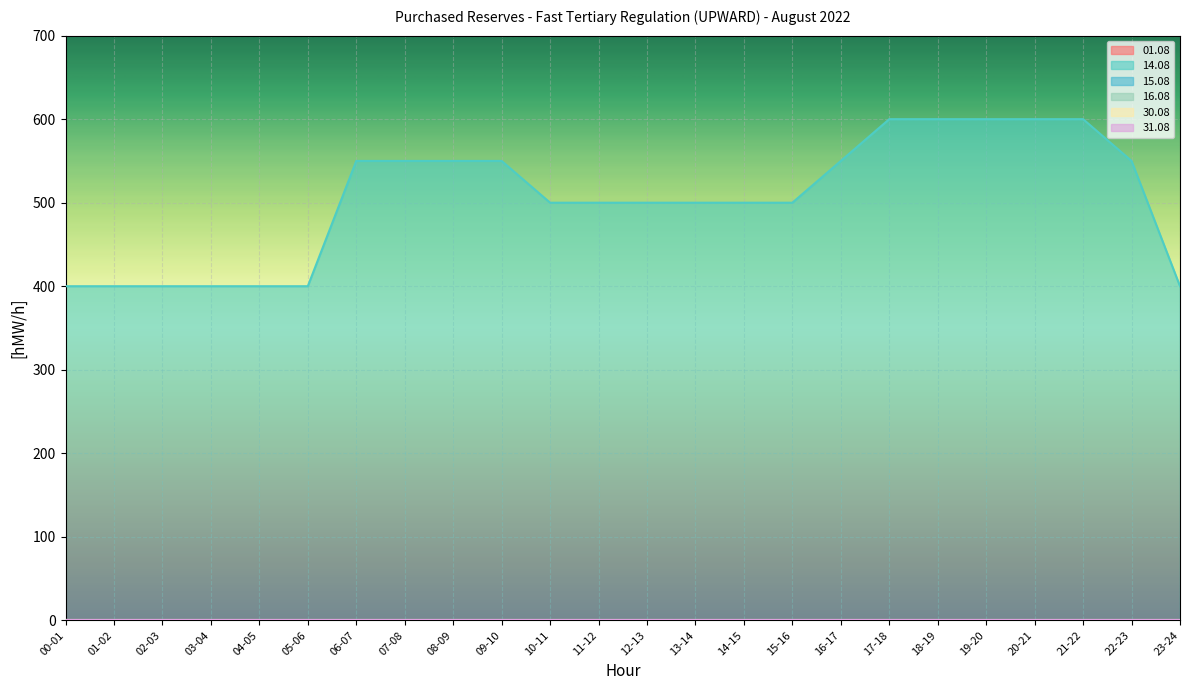

True or false: 31.08 has more than 0 points higher than both neighbors.

False